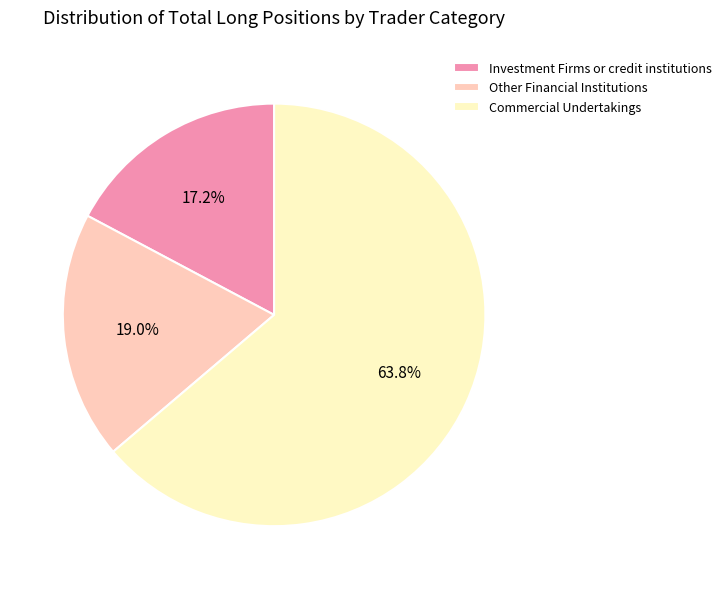

What is the total percentage of Commercial Undertakings and Investment Firms or credit institutions?

81.0%